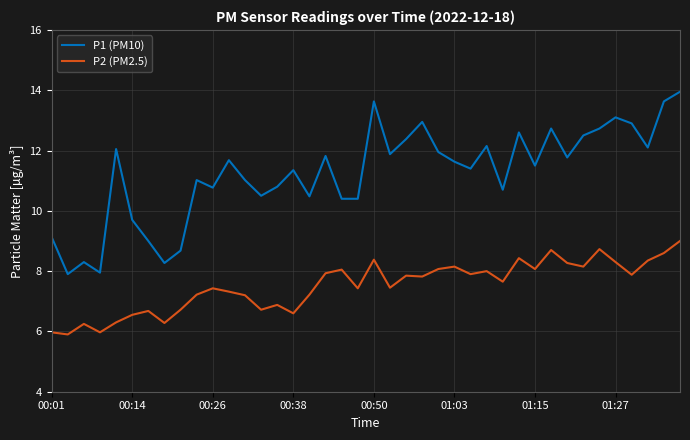

True or false: P2 (PM2.5) and P1 (PM10) cross at least once.

False